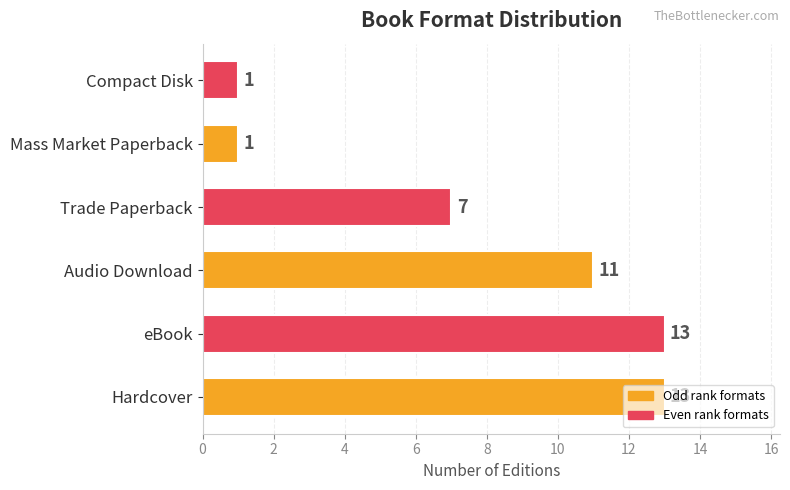

What is the sum of all values?

46